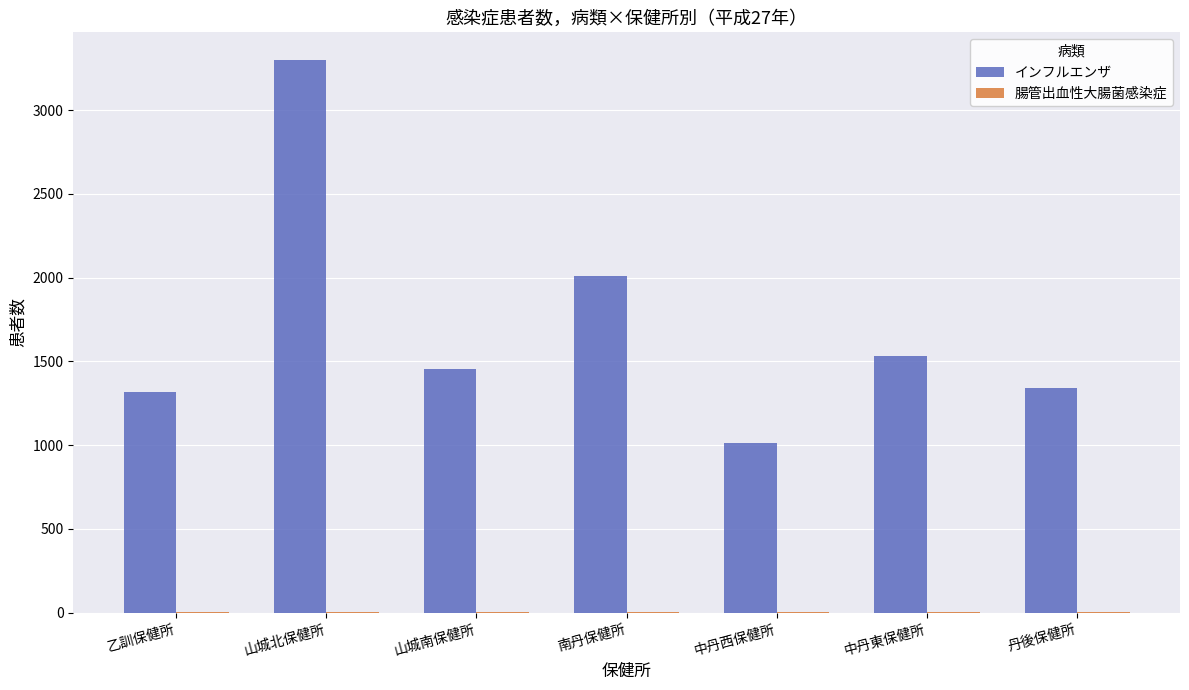

Which series has the largest total across all categories?

インフルエンザ